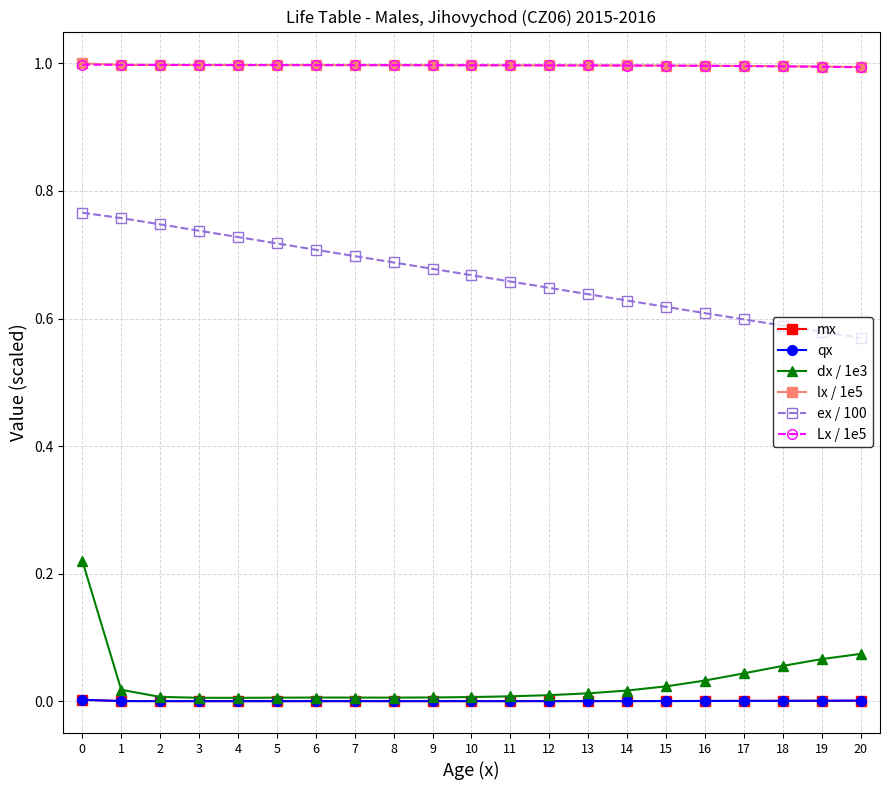

True or false: mx and qx intersect in this chart.

False